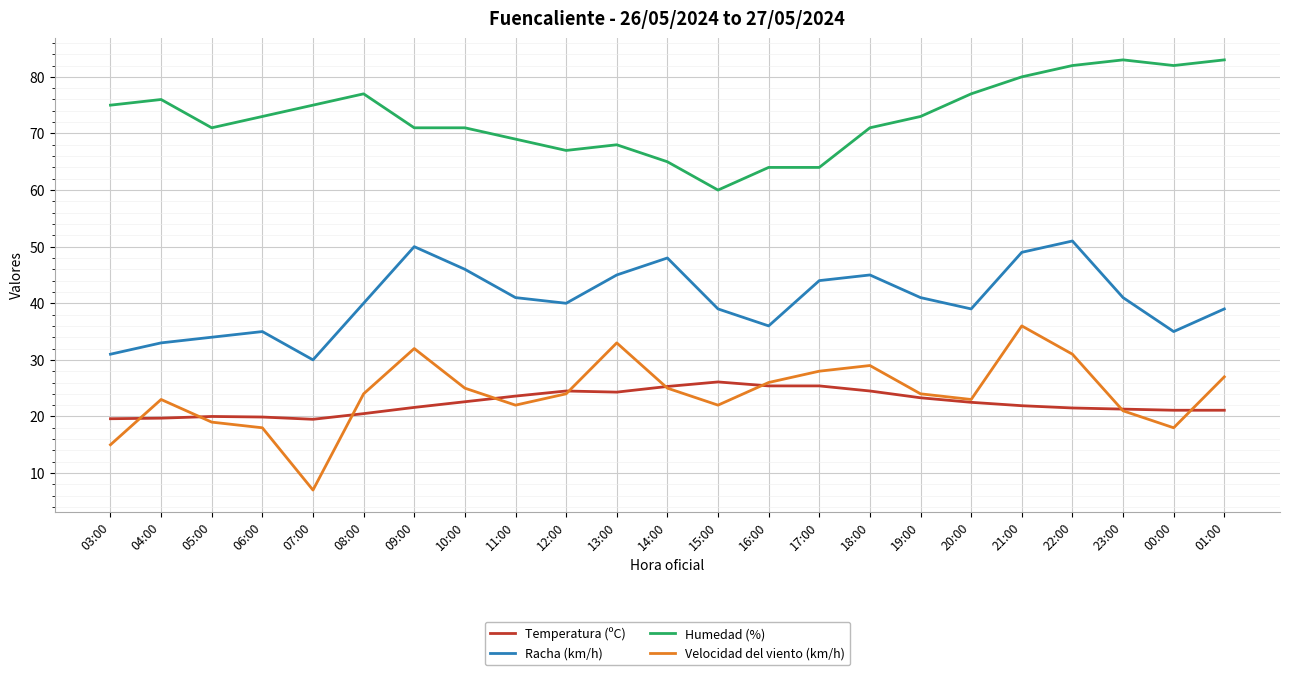

What position from the left is 14:00?

12